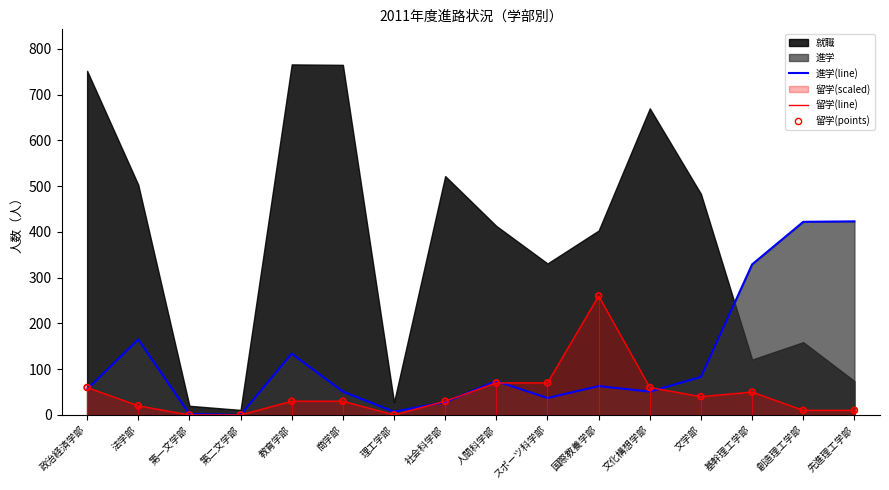

At which label does 留学(line) reach its peak?

国際教養学部